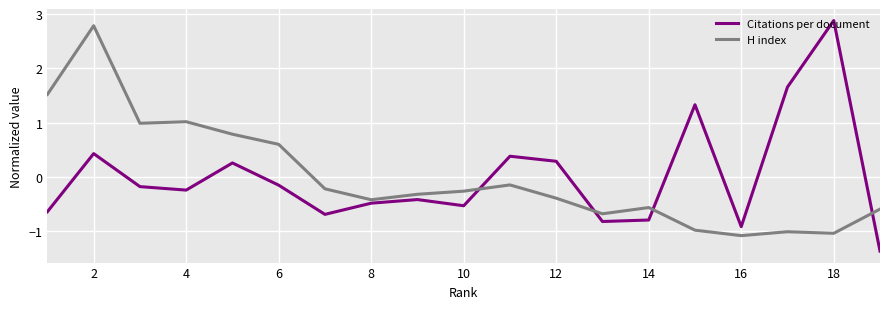

After their last crossing, which series has the higher values: H index or Citations per document?

H index